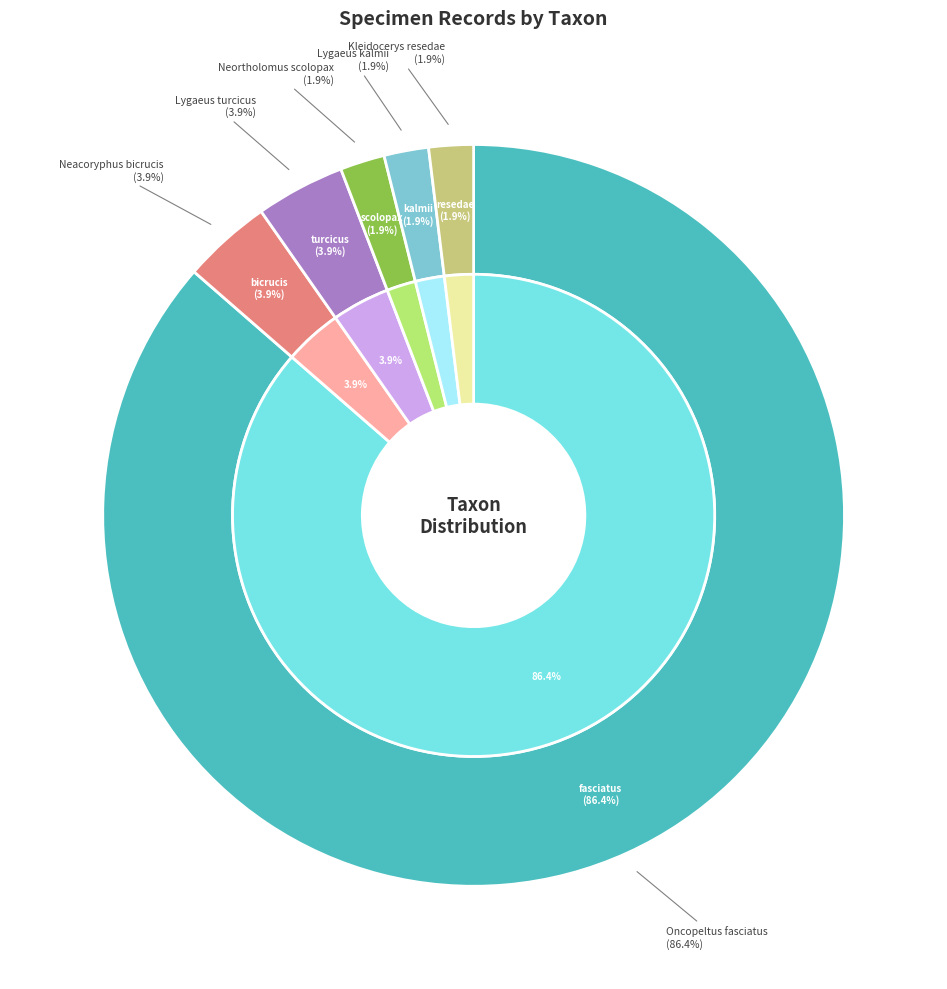

What is the total percentage of Neacoryphus bicrucis and Oncopeltus fasciatus?

90.3%